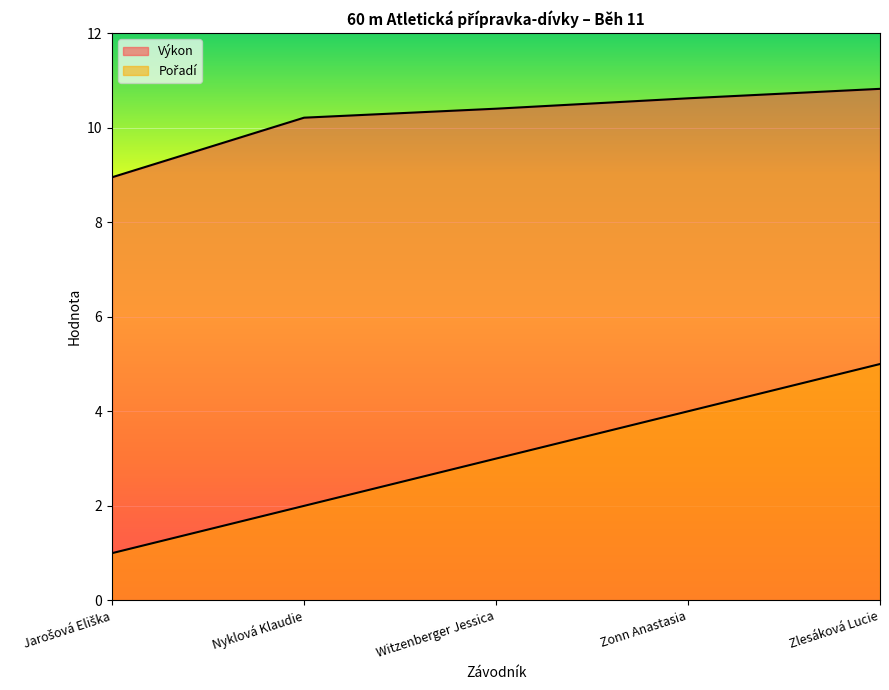

What is the average value of the Výkon series?

10.2